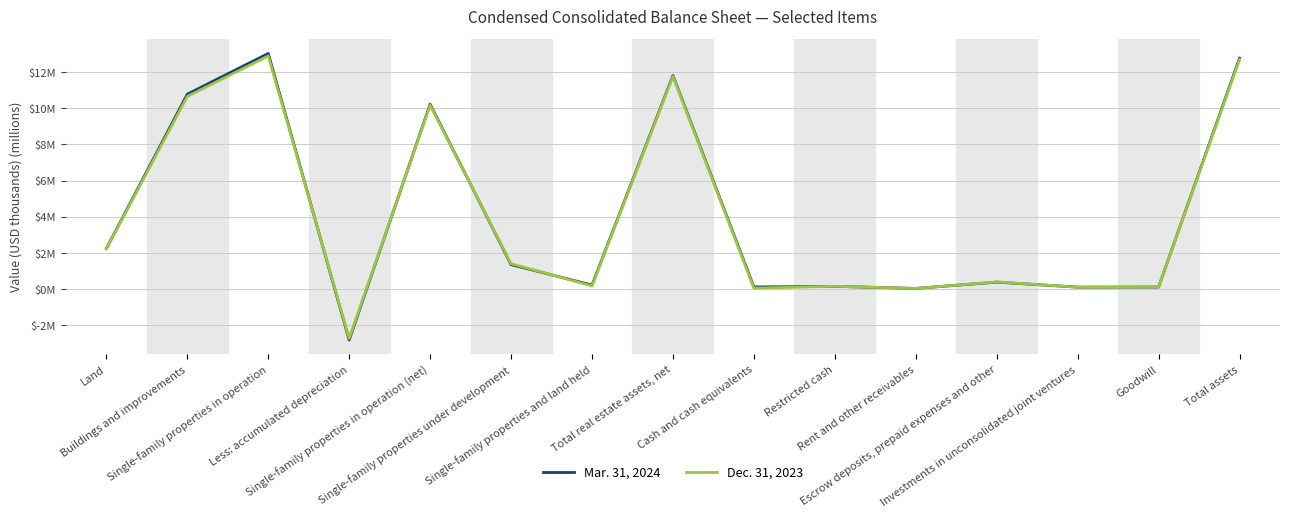

What are all the series names shown in the legend?

Mar. 31, 2024, Dec. 31, 2023